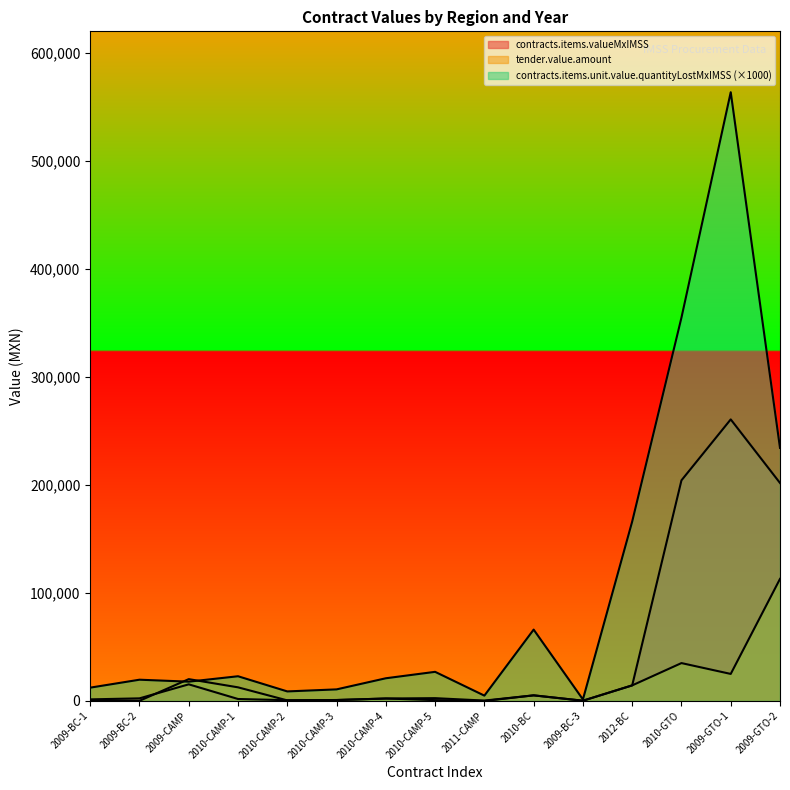

What is the minimum value shown in the chart?

14.2